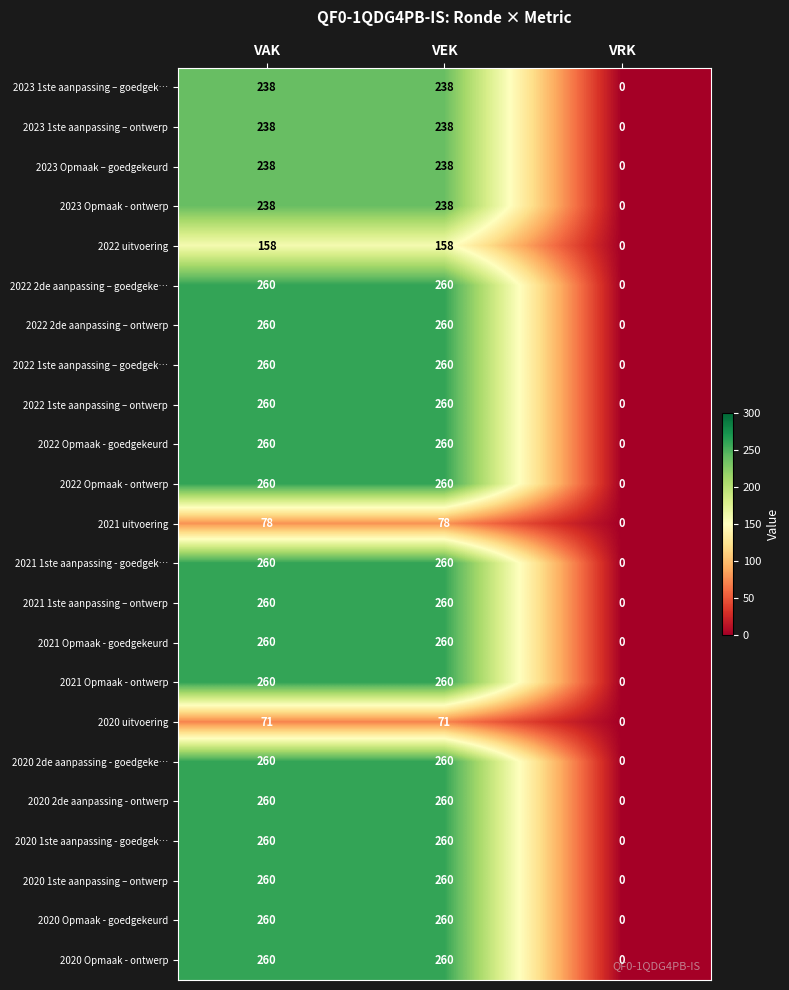

What is the total value across all series at VEK?

5419